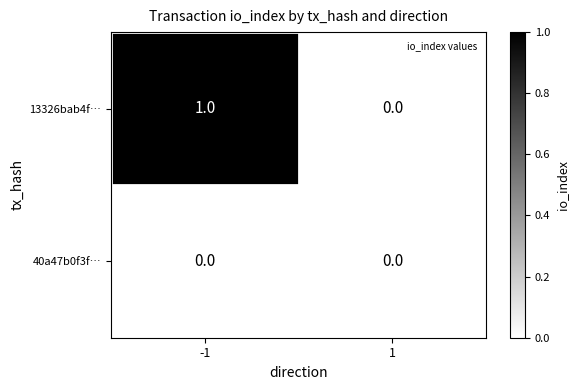

What is the maximum value shown in the chart?

1